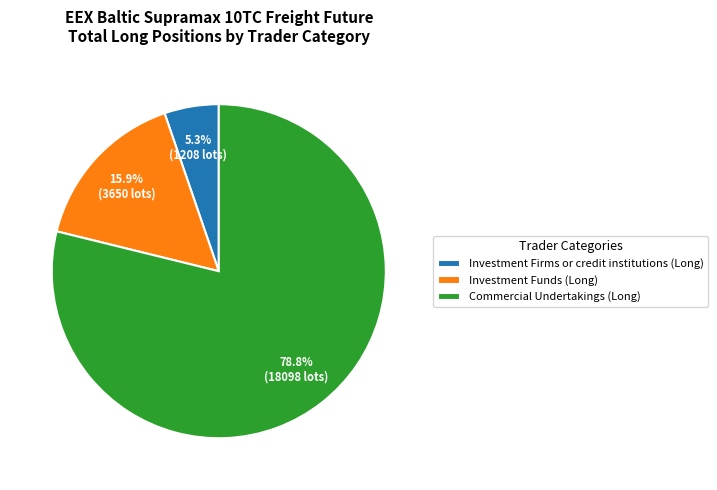

Which category accounts for the majority?

Commercial Undertakings (Long)